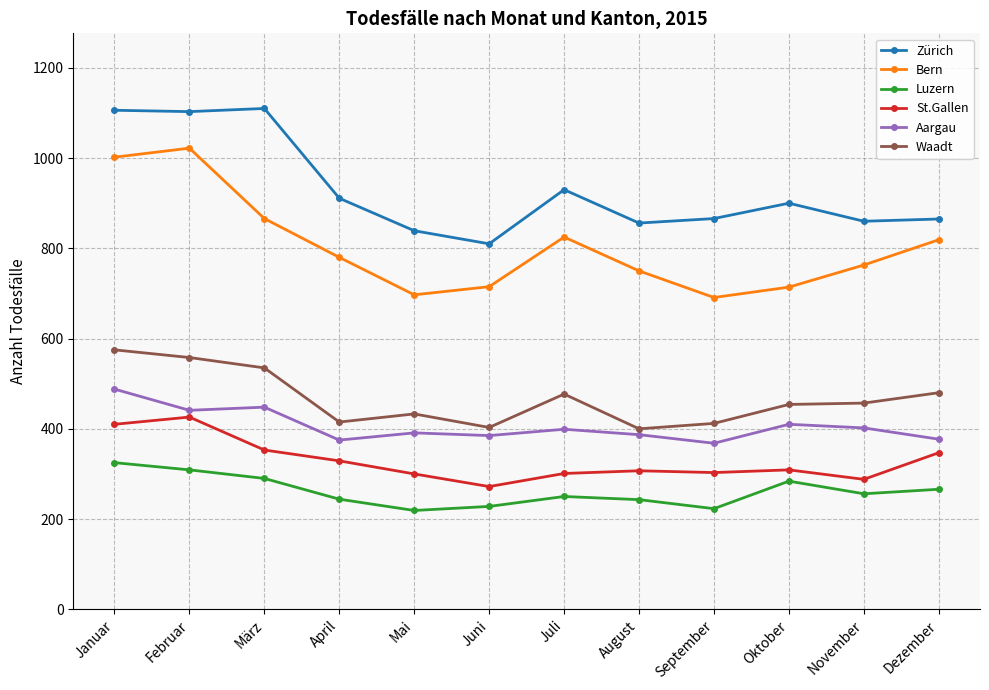

What is the label of the 12th point from the left?

Dezember